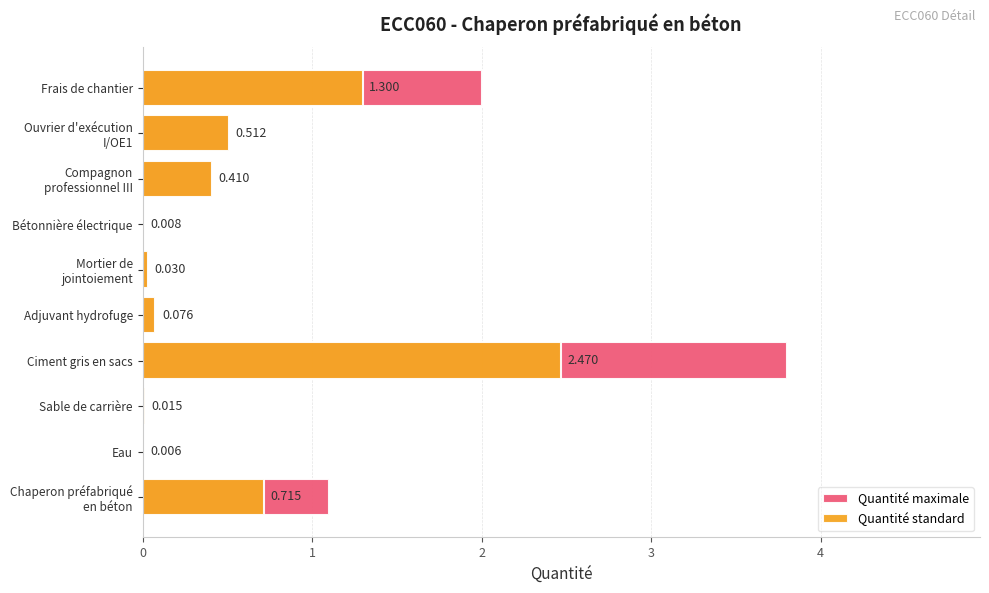

How many bars are there in total?

20